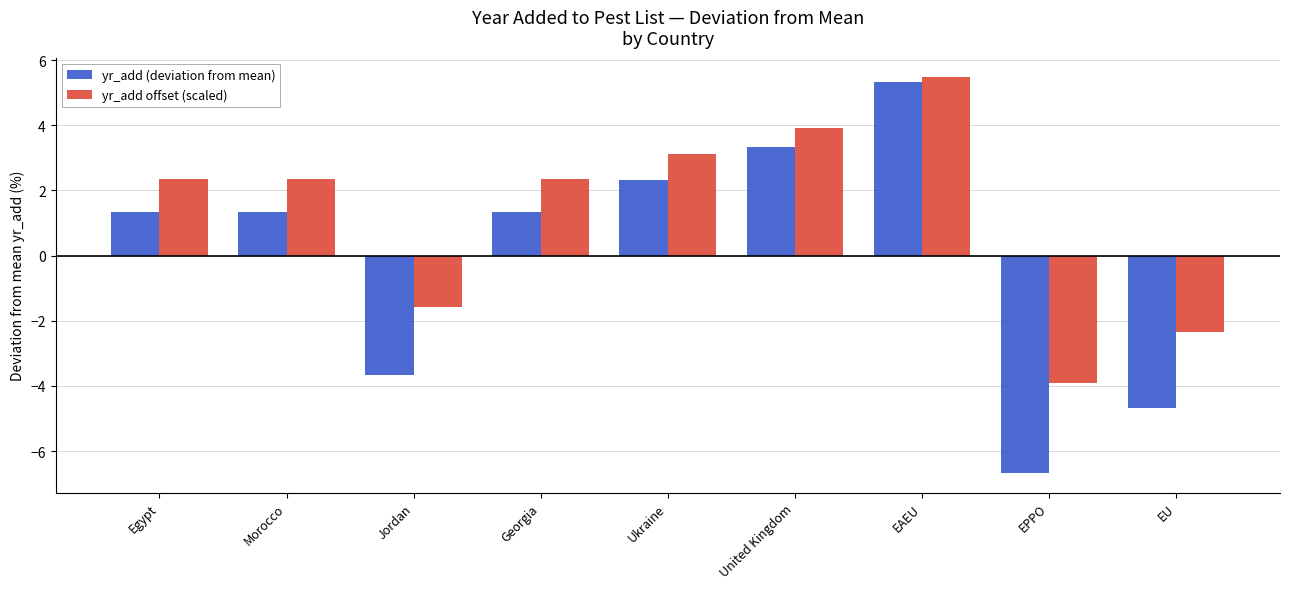

Reading left to right, list all the values displayed in this chart.

yr_add (deviation from mean): Egypt=1.3	Morocco=1.3	Jordan=-3.7	Georgia=1.3	Ukraine=2.3	United Kingdom=3.3	EAEU=5.3	EPPO=-6.7	EU=-4.7
yr_add offset (scaled): Egypt=2.3	Morocco=2.3	Jordan=-1.6	Georgia=2.3	Ukraine=3.1	United Kingdom=3.9	EAEU=5.5	EPPO=-3.9	EU=-2.3